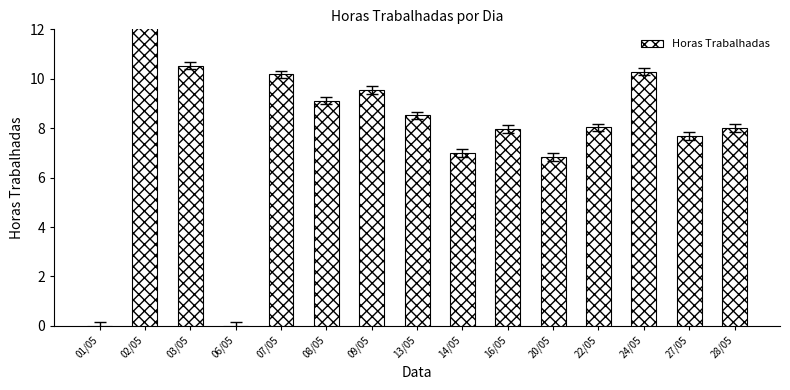

Reading left to right, what are all the values shown in this chart?

0.0	13.7	10.5	0.0	10.2	9.1	9.6	8.5	7.0	8.0	6.8	8.0	10.3	7.7	8.0